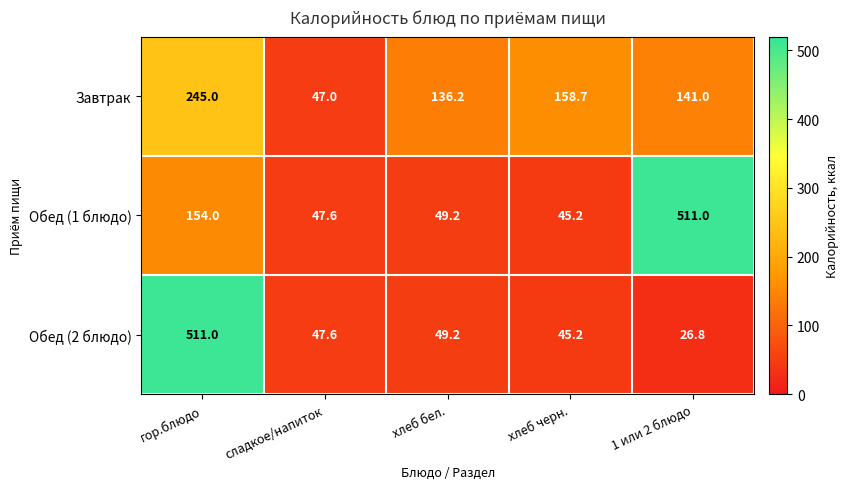

Read the Обед (1 блюдо) value at сладкое/напиток.

47.6